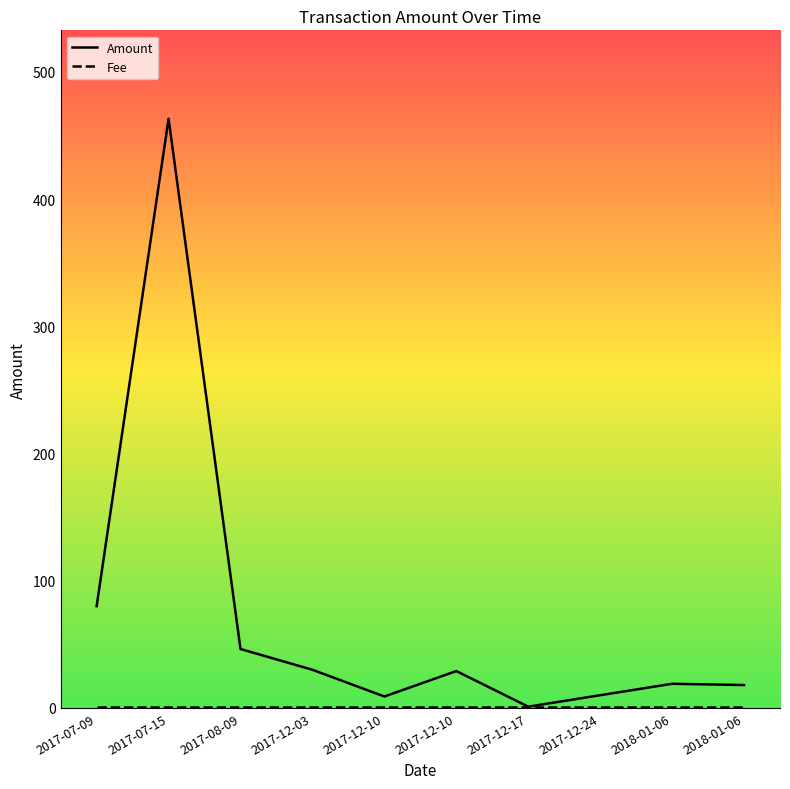

Which series changed the most between 2018-01-06 and 2018-01-06?

Amount